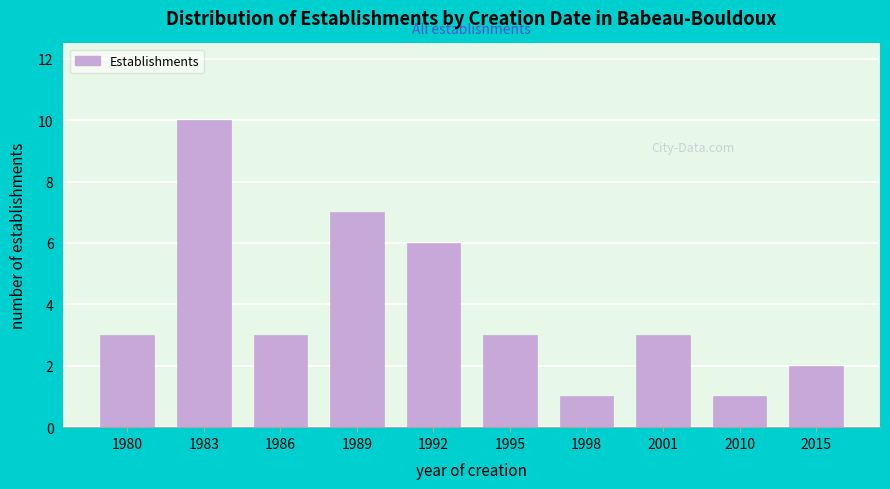

Reading left to right, extract all data points from this chart.

1980=3	1983=10	1986=3	1989=7	1992=6	1995=3	1998=1	2001=3	2010=1	2015=2